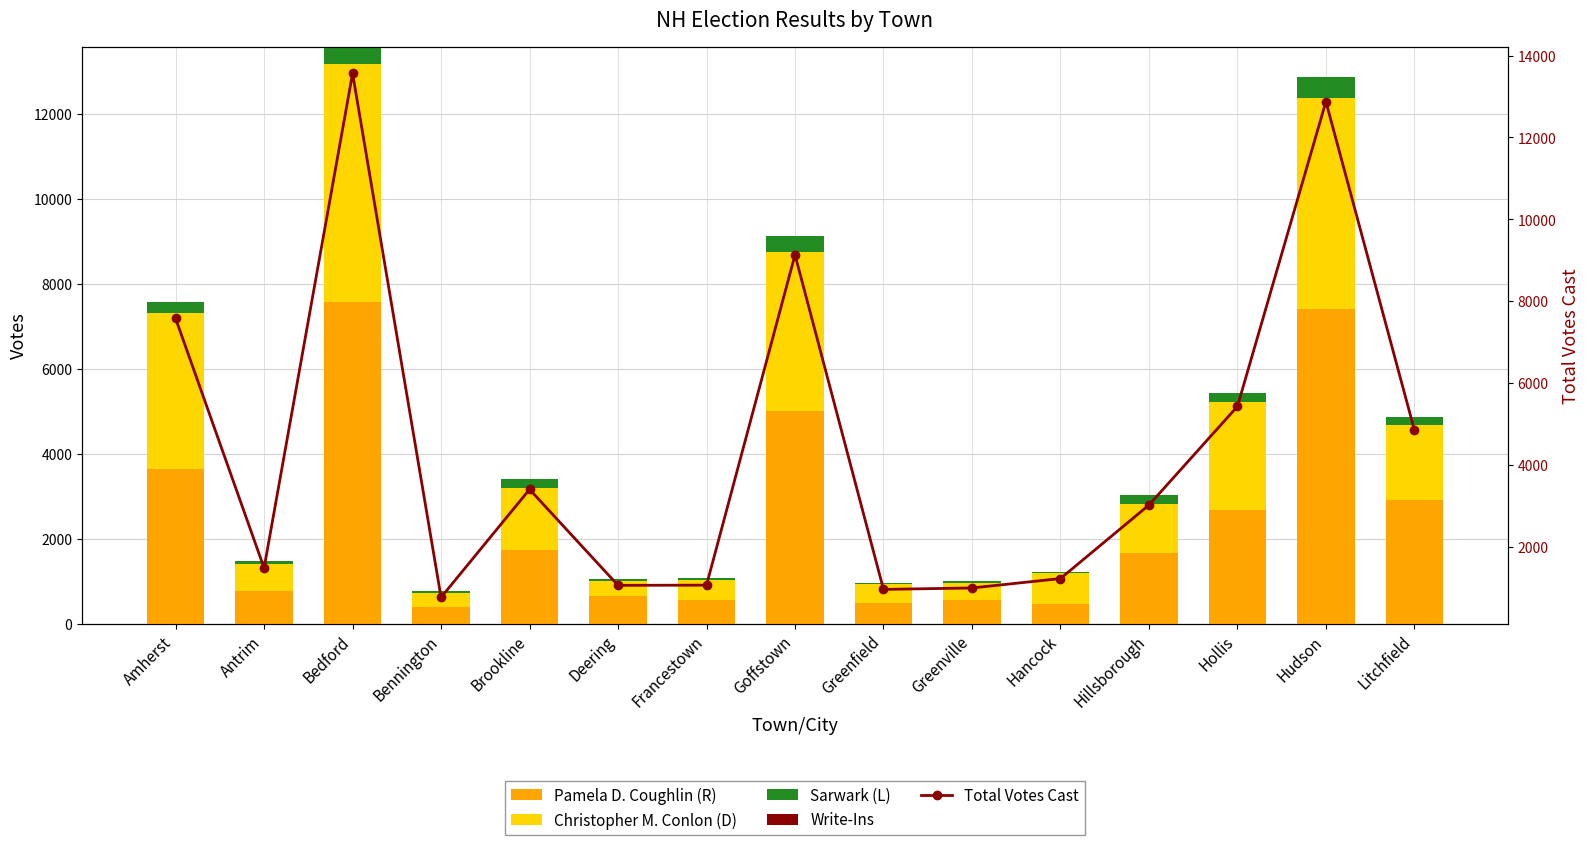

Rank the series at Greenville from highest to lowest value.

Total Votes Cast, Pamela D. Coughlin (R), Christopher M. Conlon (D), Sarwark (L), Write-Ins